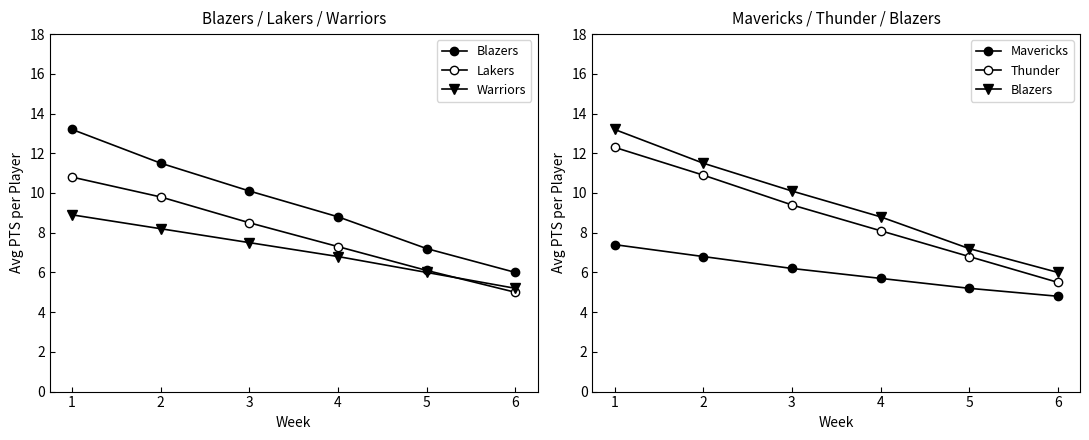

What is the average value of the Thunder series?

8.8